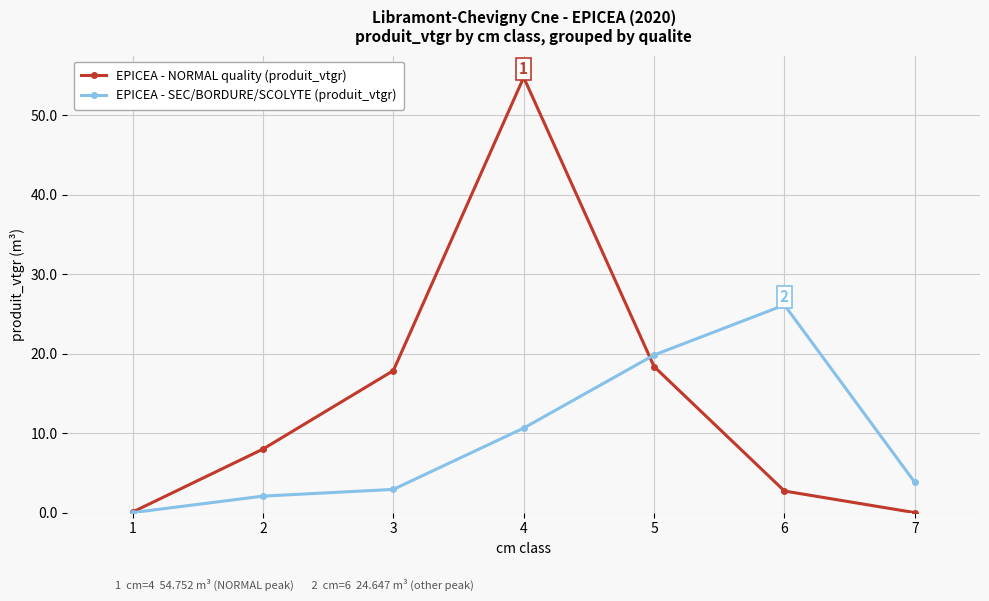

How many data points in EPICEA - NORMAL quality (produit_vtgr) are less than 7?

3